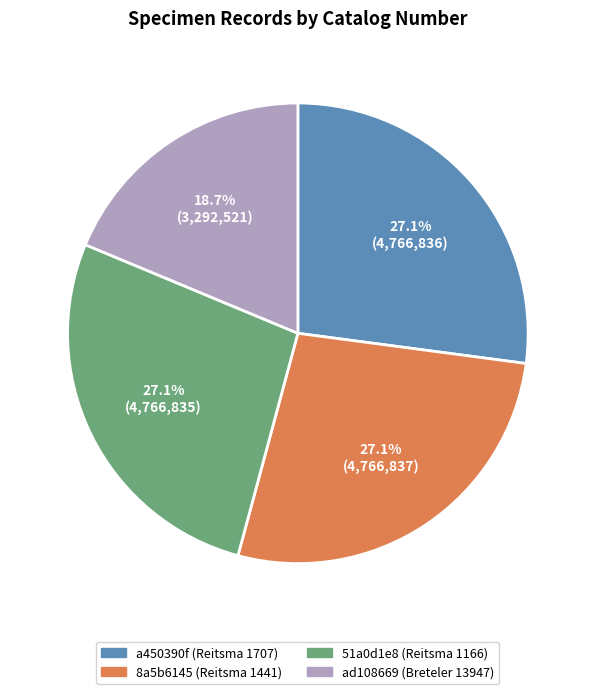

To the nearest percent, what portion does 8a5b6145 (Reitsma 1441) represent?

27%